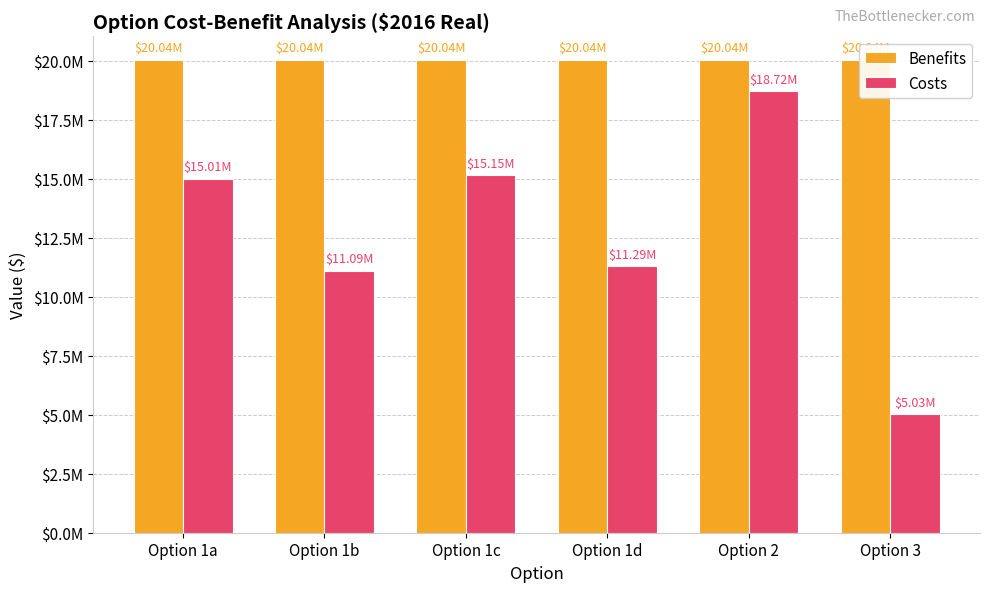

Which series has the widest spread of values?

Costs